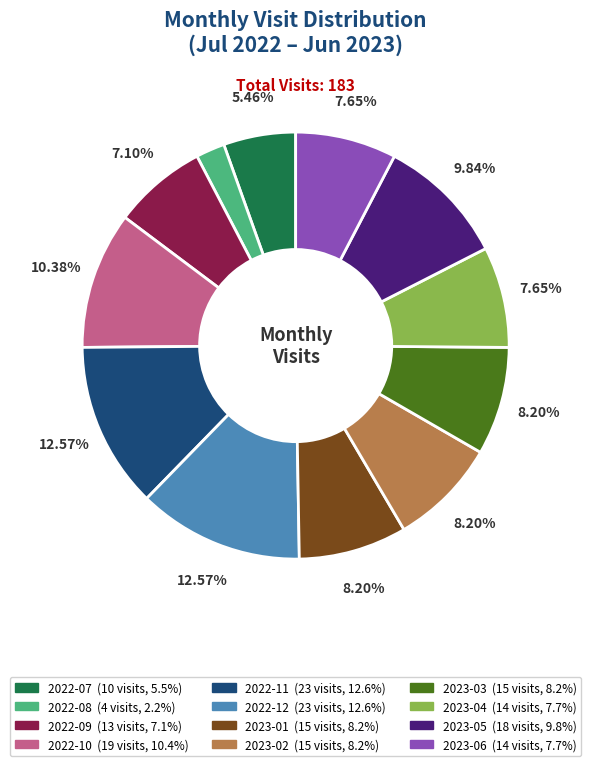

Is it true that 2022-10 is 10% of the pie?

True